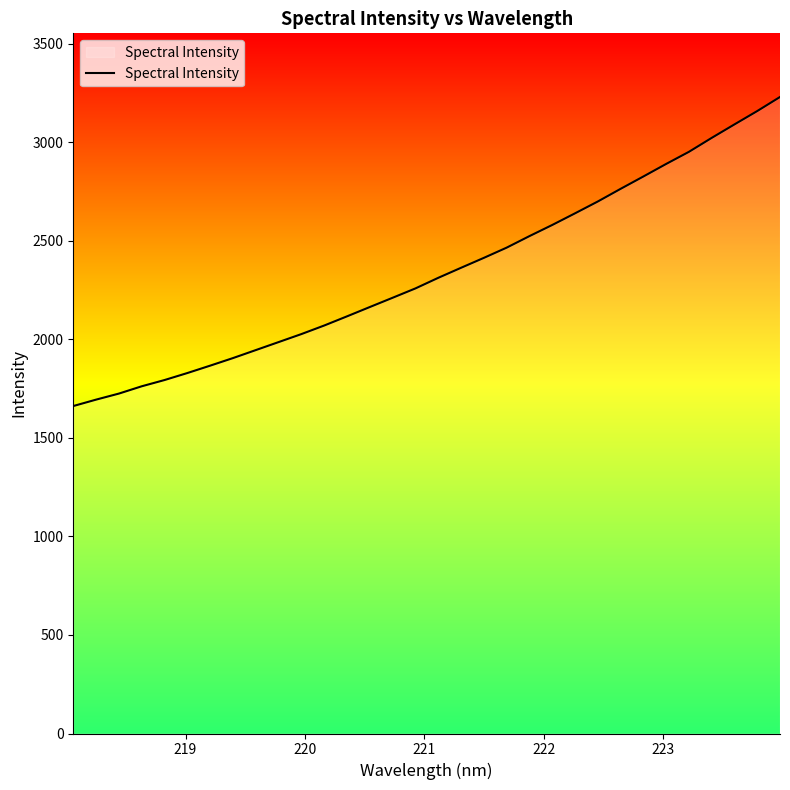

What is the difference between the maximum and minimum values?

1568.3